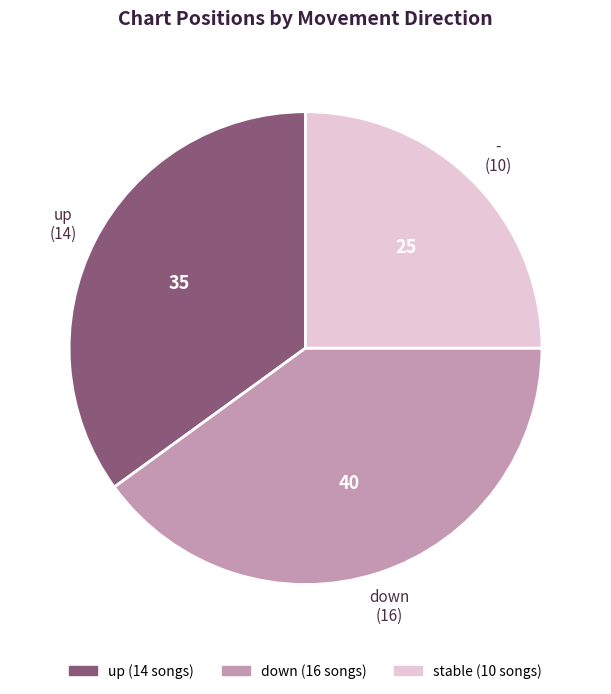

Is there any slice that represents more than half of the pie?

No